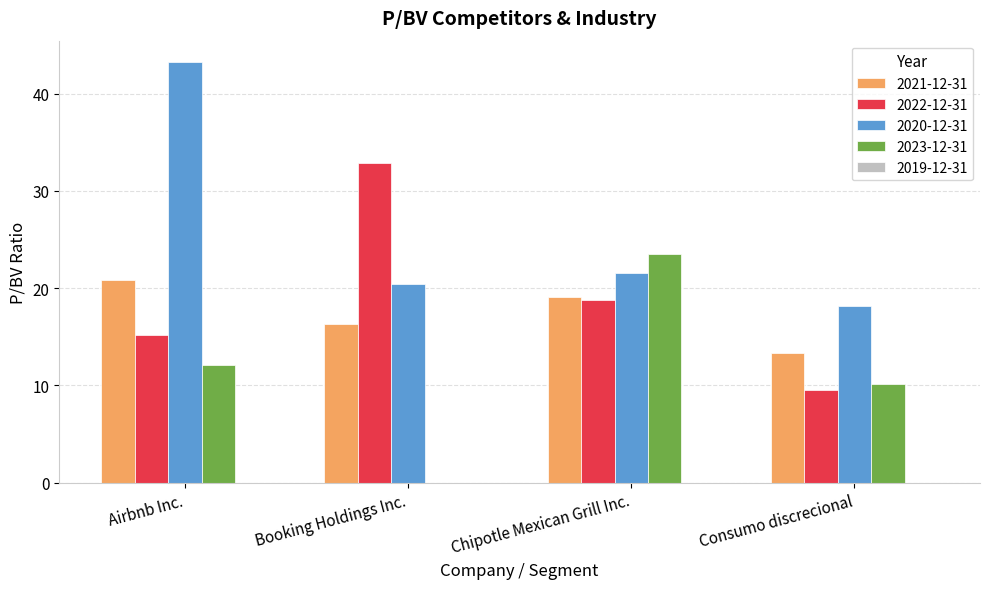

Which series has the largest range (max minus min)?

2020-12-31